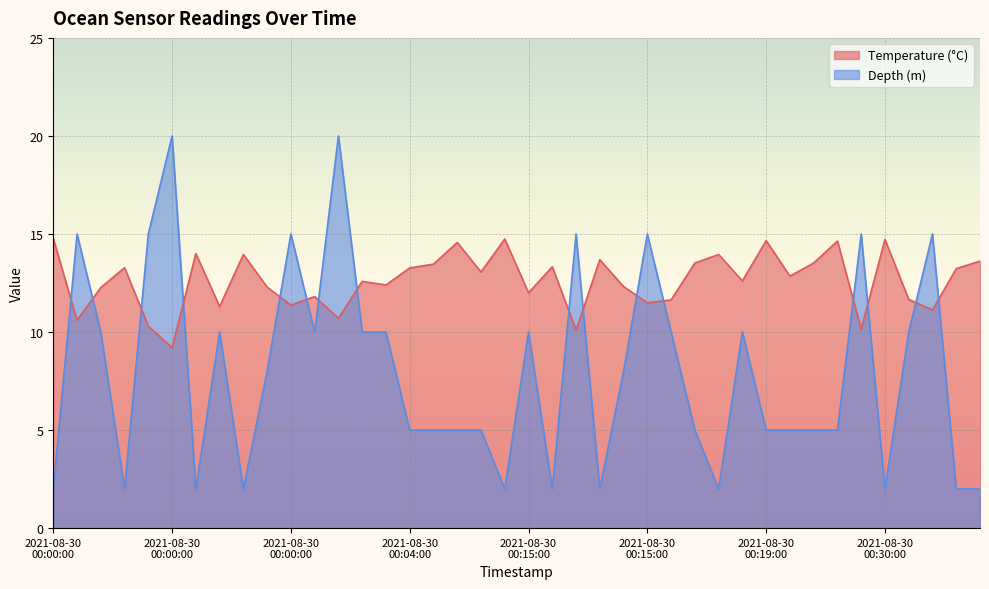

Reading left to right, extract all data points from this chart.

Temperature (°C): 14.8	10.6	12.3	13.3	10.3	9.2	14.0	11.3	14.0	12.3	11.4	11.8	10.7	12.6	12.4	13.3	13.5	14.6	13.1	14.7	12.0	13.3	10.1	13.7	12.3	11.5	11.6	13.5	14.0	12.6	14.7	12.8	13.5	14.6	10.1	14.7	11.7	11.1	13.2	13.6
Depth (m): 2.0	15.0	10.0	2.0	15.0	20.0	2.0	10.0	2.0	8.0	15.0	10.0	20.0	10.0	10.0	5.0	5.0	5.0	5.0	2.0	10.0	2.0	15.0	2.0	8.0	15.0	10.0	5.0	2.0	10.0	5.0	5.0	5.0	5.0	15.0	2.0	10.0	15.0	2.0	2.0